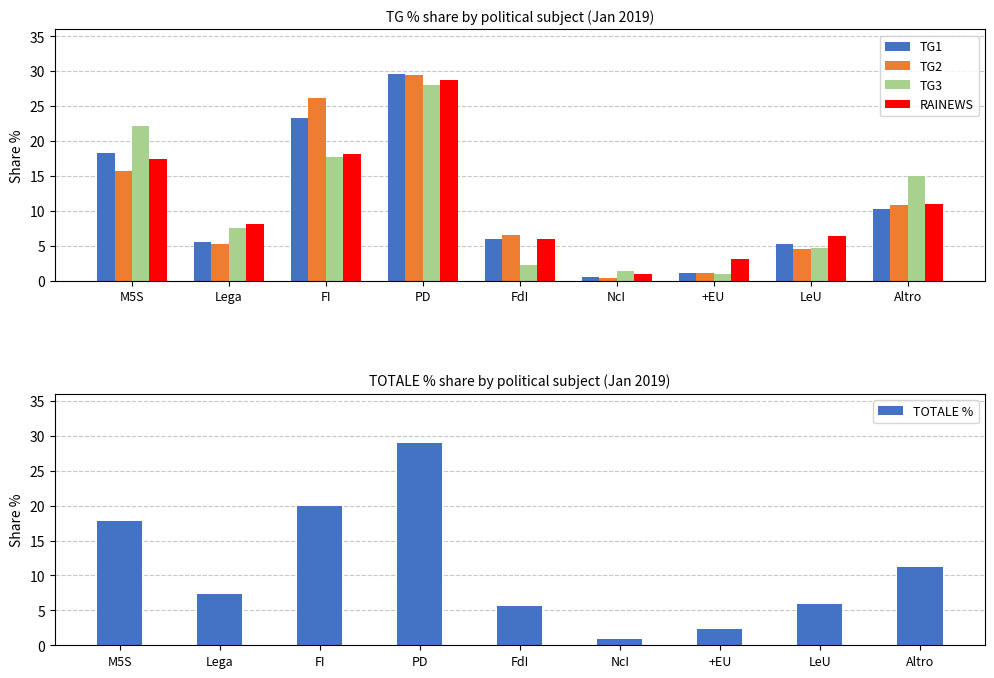

Reading left to right, what are all the values shown in this chart?

TG1: M5S=18.3	Lega=5.6	FI=23.4	PD=29.5	FdI=6.0	NcI=0.5	+EU=1.0	LeU=5.2	Altro=10.3
TG2: M5S=15.6	Lega=5.2	FI=26.1	PD=29.5	FdI=6.5	NcI=0.4	+EU=1.1	LeU=4.5	Altro=10.8
TG3: M5S=22.2	Lega=7.6	FI=17.7	PD=28.0	FdI=2.2	NcI=1.4	+EU=0.9	LeU=4.7	Altro=15.0
RAINEWS: M5S=17.5	Lega=8.1	FI=18.2	PD=28.8	FdI=5.9	NcI=1.0	+EU=3.1	LeU=6.5	Altro=11.0
TOTALE %: M5S=17.9	Lega=7.3	FI=19.9	PD=28.9	FdI=5.7	NcI=0.9	+EU=2.3	LeU=5.9	Altro=11.2